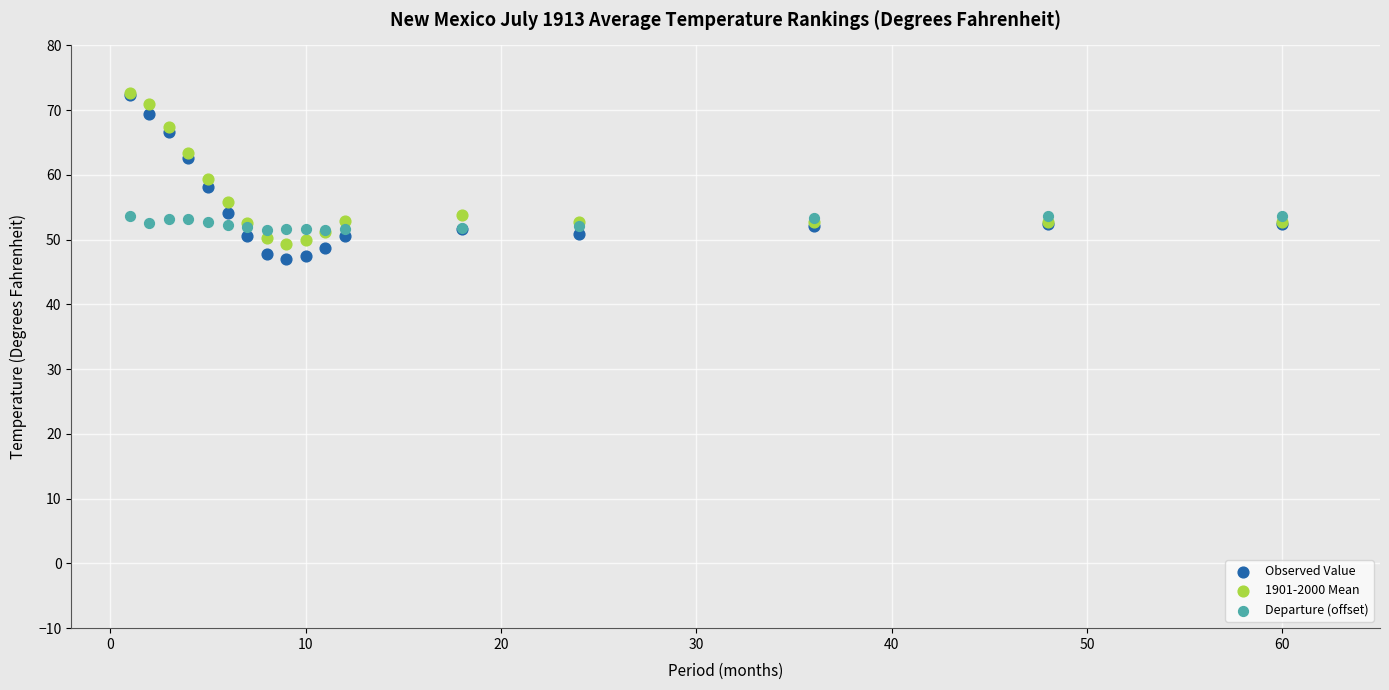

What are all the series names shown in the legend?

Observed Value, 1901-2000 Mean, Departure (offset)